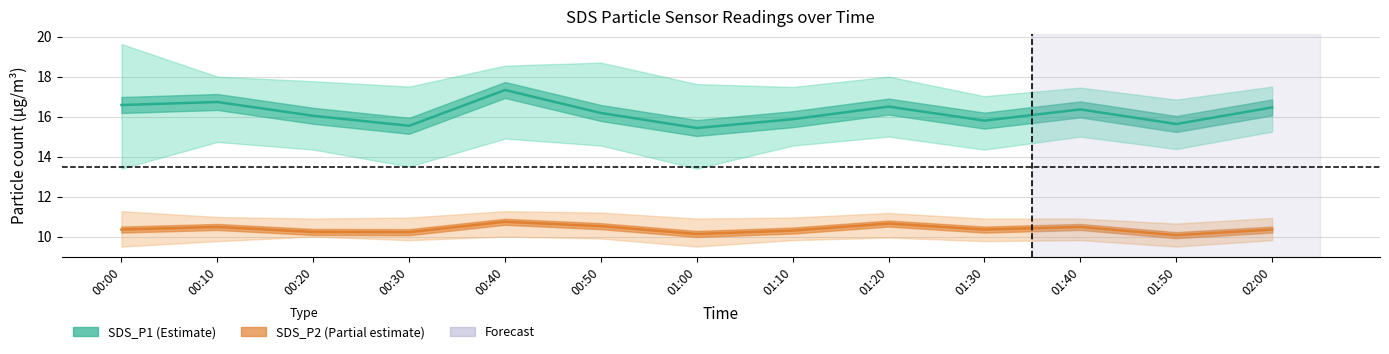

List the labels in order of SDS_P2_center value, largest first.

00:40, 01:20, 00:50, 00:10, 01:40, 00:00, 01:30, 02:00, 01:10, 00:20, 00:30, 01:00, 01:50